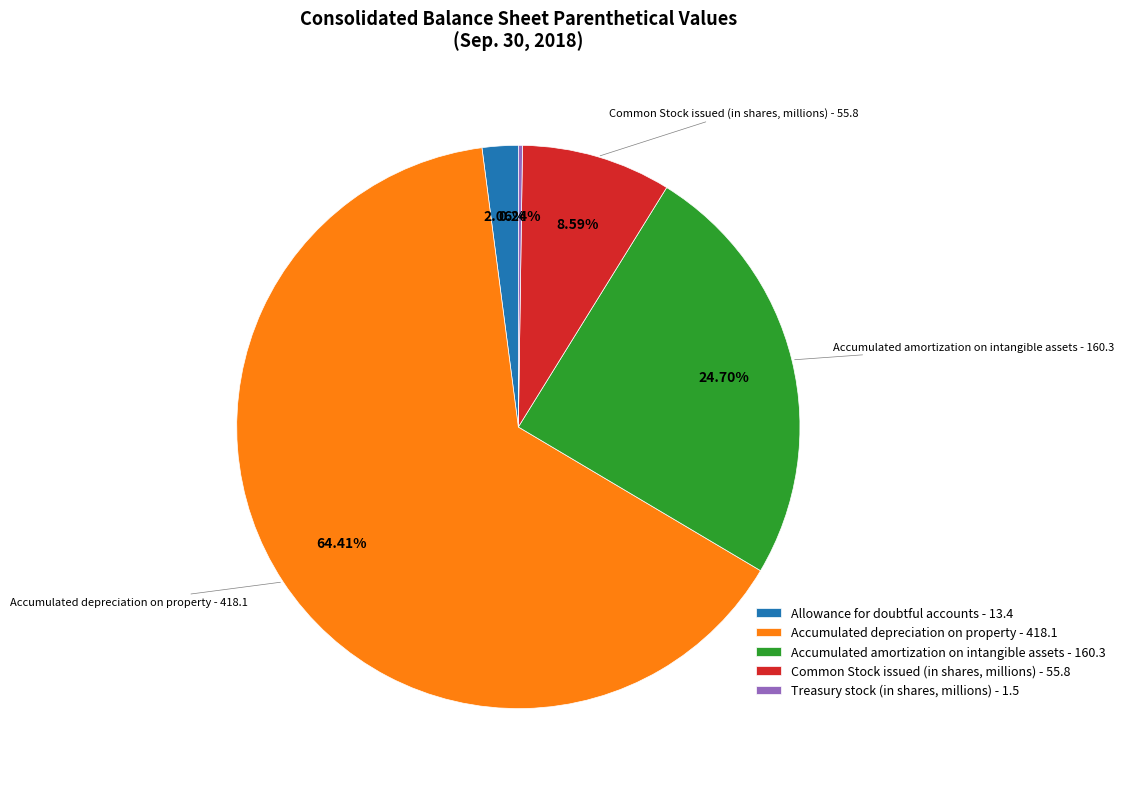

What percentage is the Allowance for doubtful accounts slice, to the nearest percent?

2%